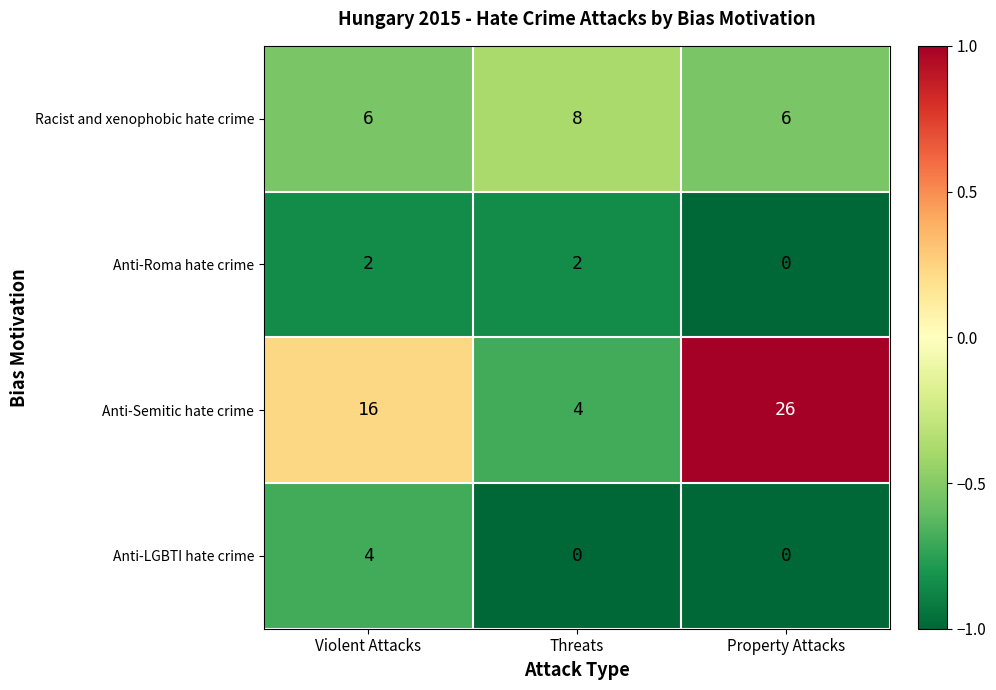

The Racist and xenophobic hate crime series shows 6 at Property Attacks. True or false?

True